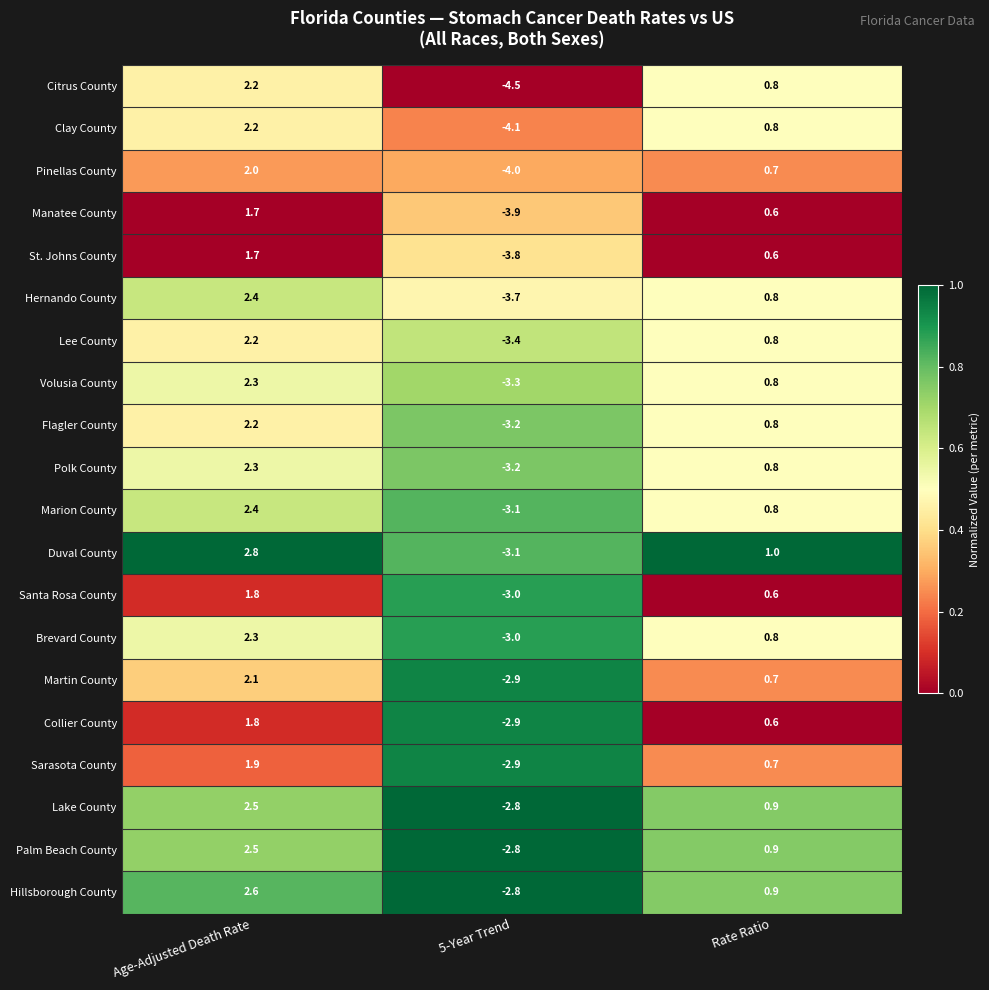

What is the greatest value displayed?

2.8